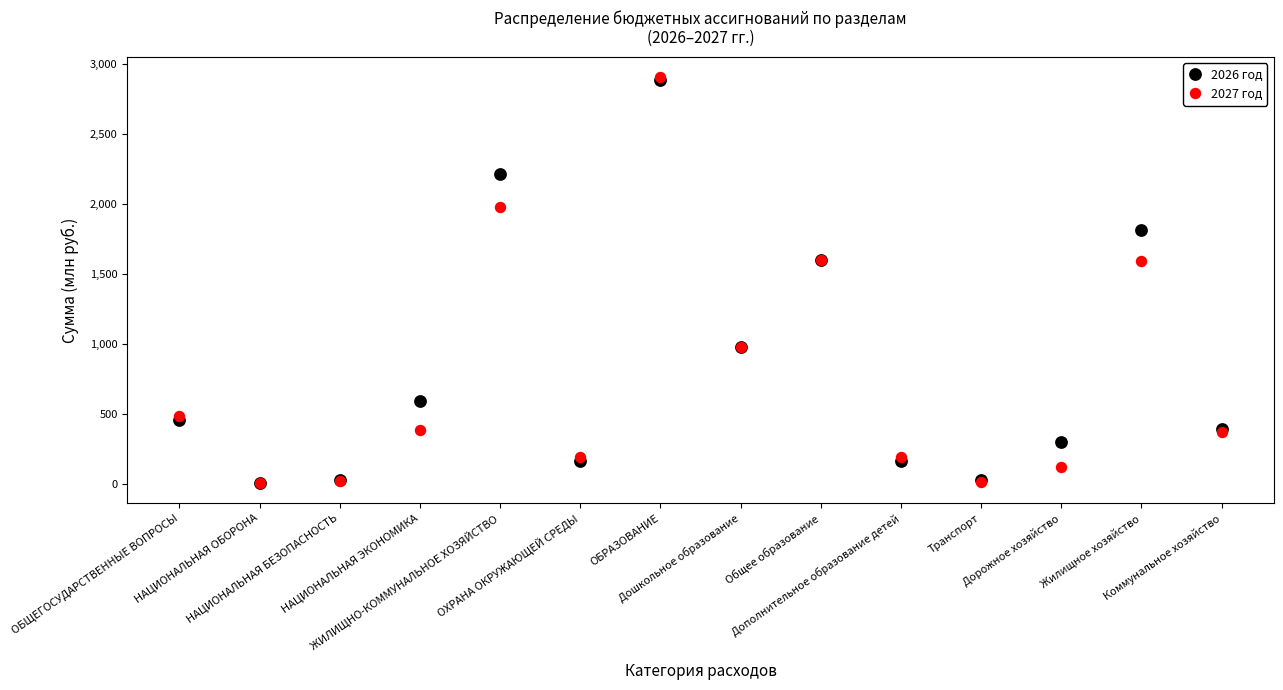

What is the difference between the maximum and second lowest values in the 2026 год series?

2861.4